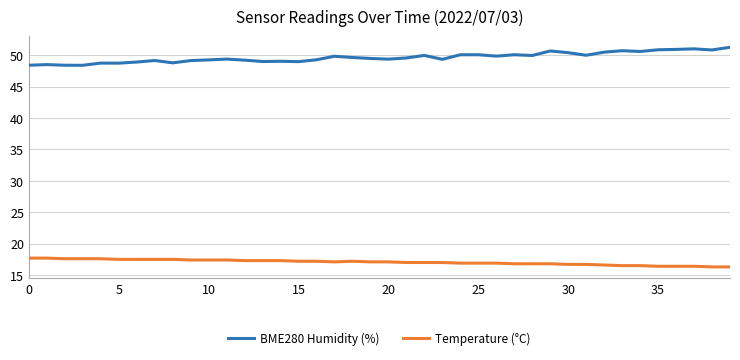

True or false: Temperature (°C) and BME280 Humidity (%) cross at least once.

False